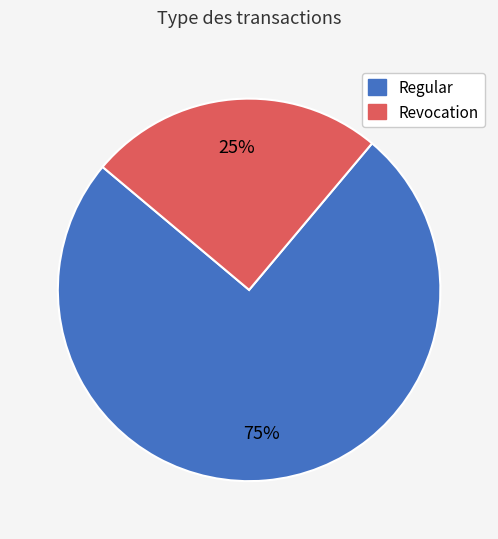

Count the number of slices in the pie.

2